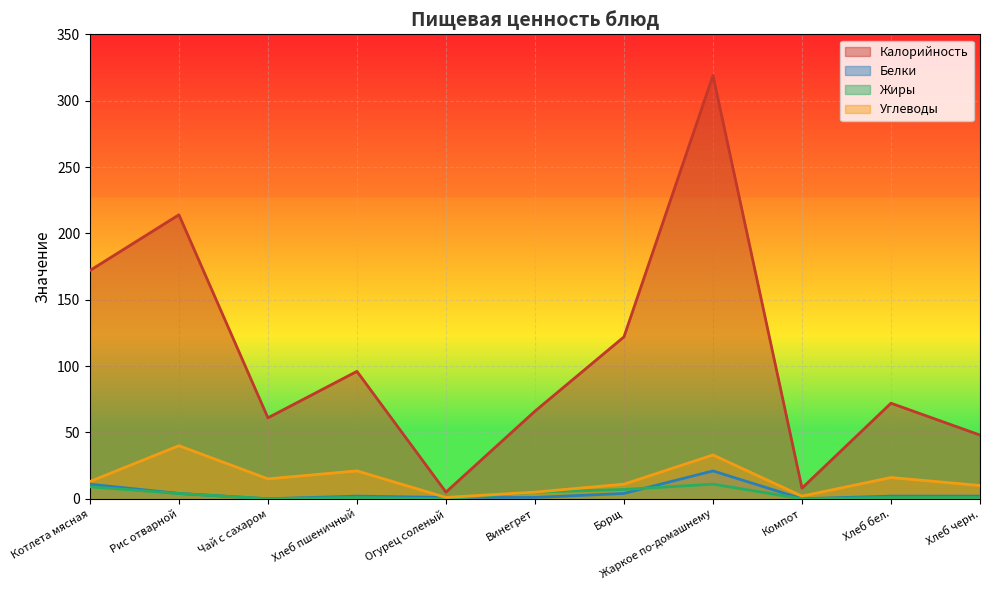

At how many categories does at least one series exceed 308?

1